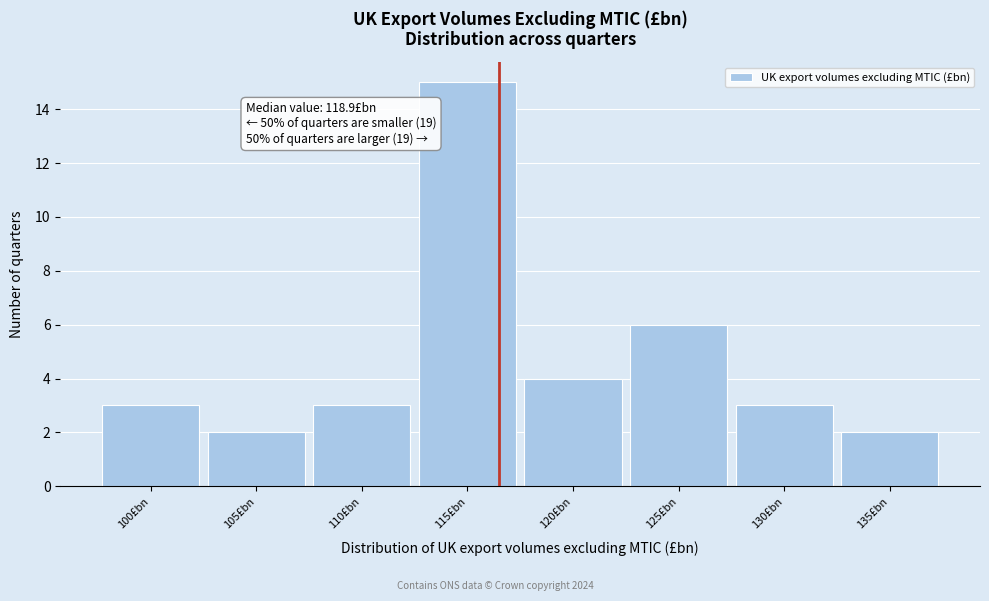

Reading left to right, what are all the values shown in this chart?

3	2	3	15	4	6	3	2